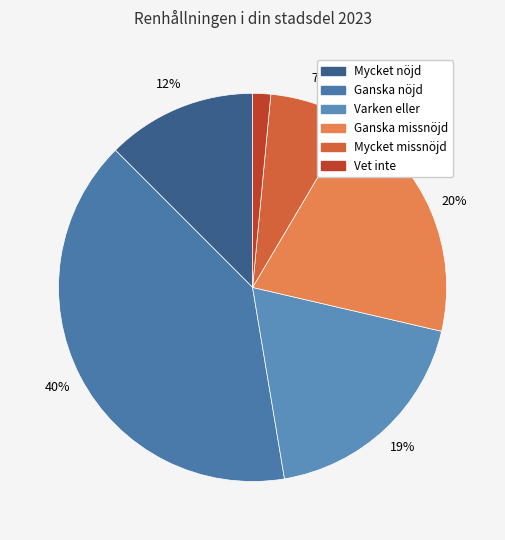

Rank the categories by value from highest to lowest.

Ganska nöjd, Ganska missnöjd, Varken eller, Mycket nöjd, Mycket missnöjd, Vet inte